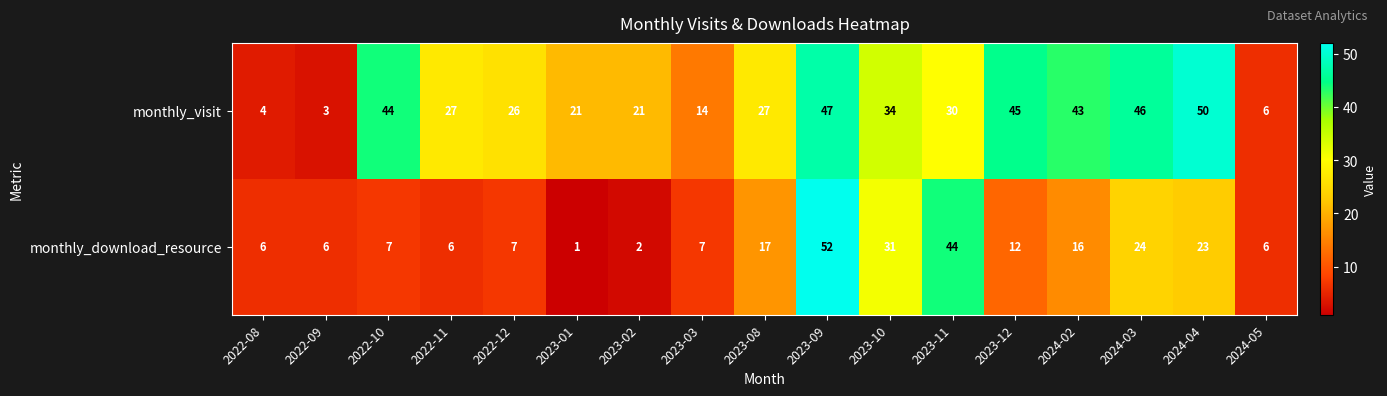

What value does the monthly_download_resource series have at 2023-03, to the nearest 5?

5